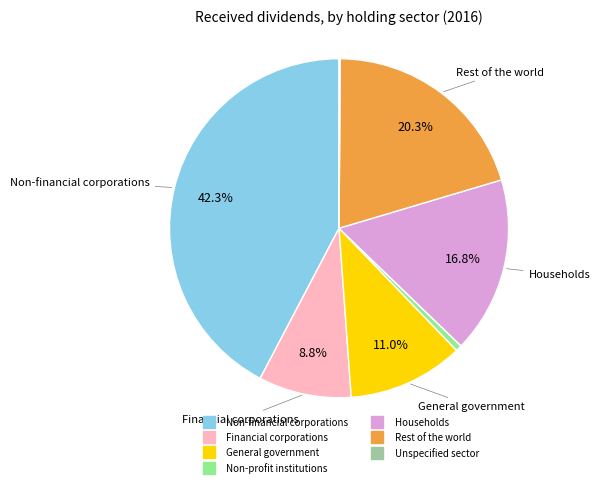

To the nearest percent, what is the difference between the largest and smallest slice percentages?

42%